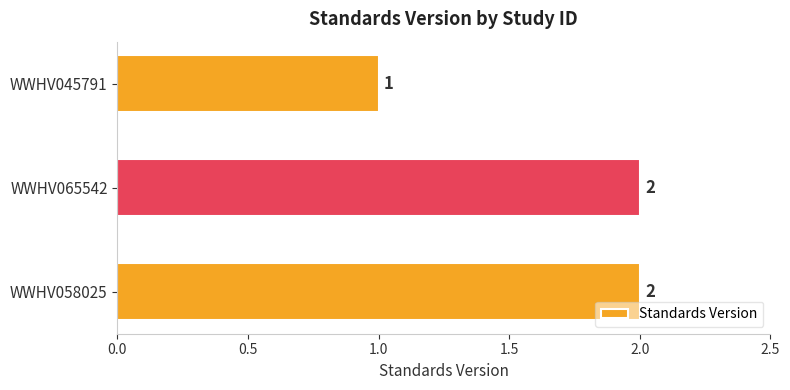

What is the average value?

2